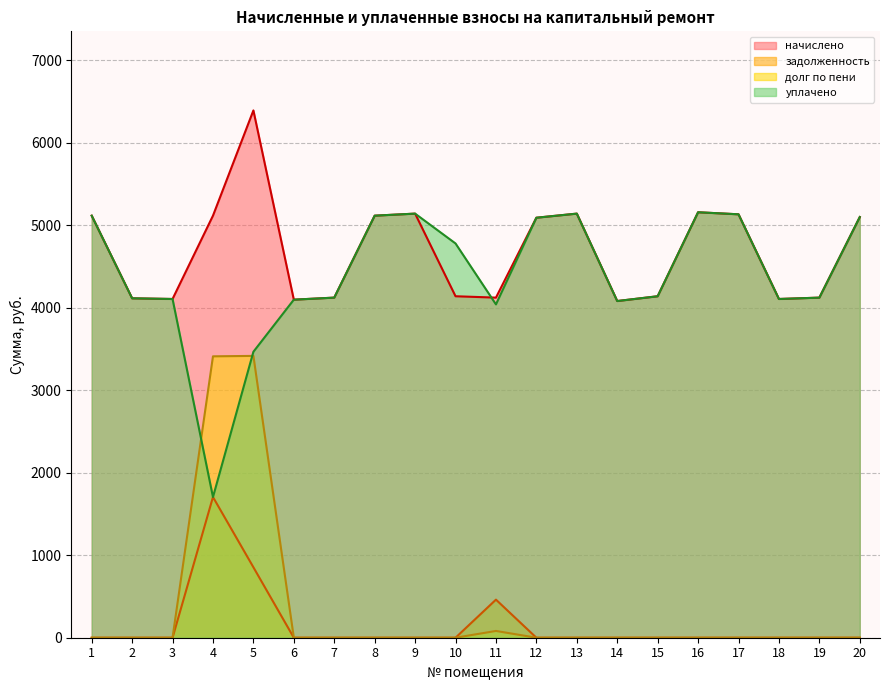

How many data points does each series have?

20